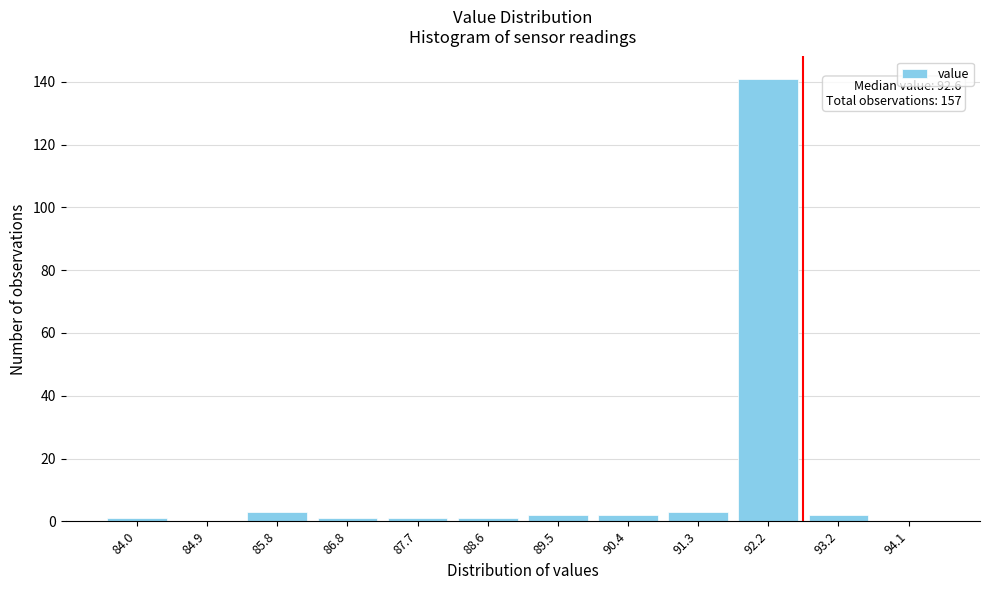

Reading right to left, what are all the values shown in this chart?

94.1=0	93.2=2	92.2=141	91.3=3	90.4=2	89.5=2	88.6=1	87.7=1	86.8=1	85.8=3	84.9=0	84.0=1